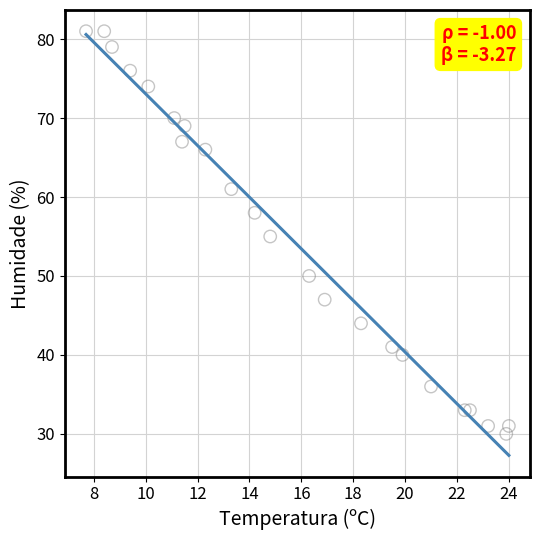

What is the range of Y values (max minus min)?

51